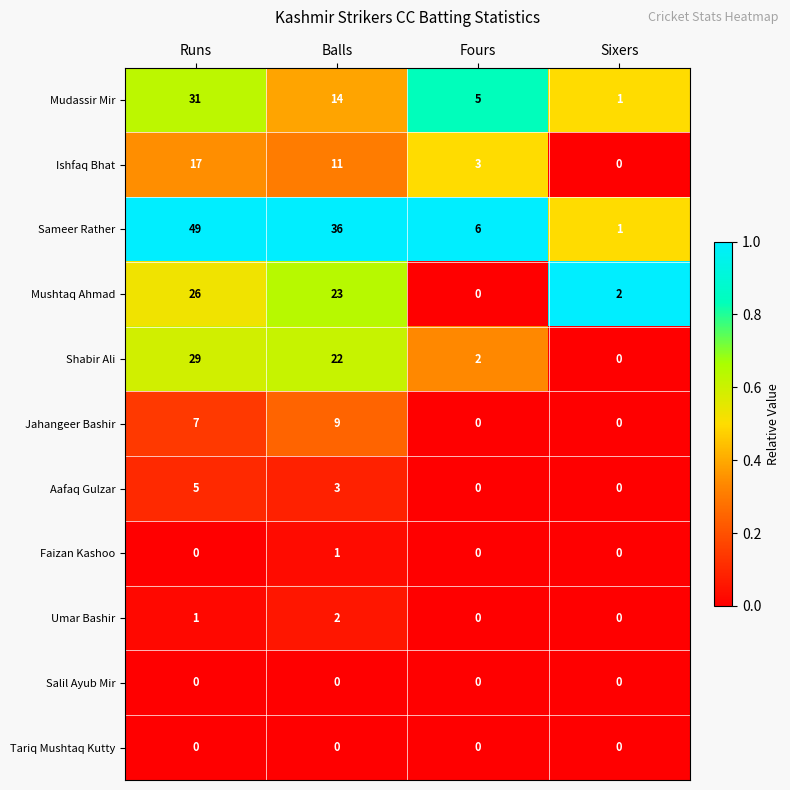

What is the sum of all Mudassir Mir values?

51